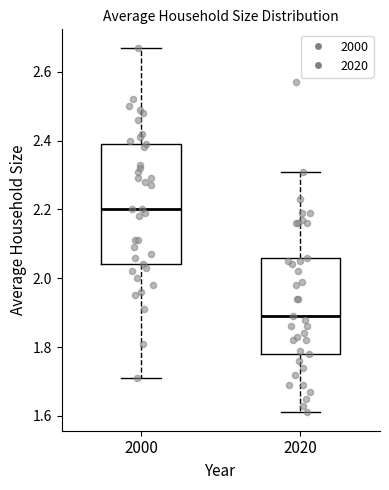

Which box is the tallest, from its lower edge to its upper edge?

2000